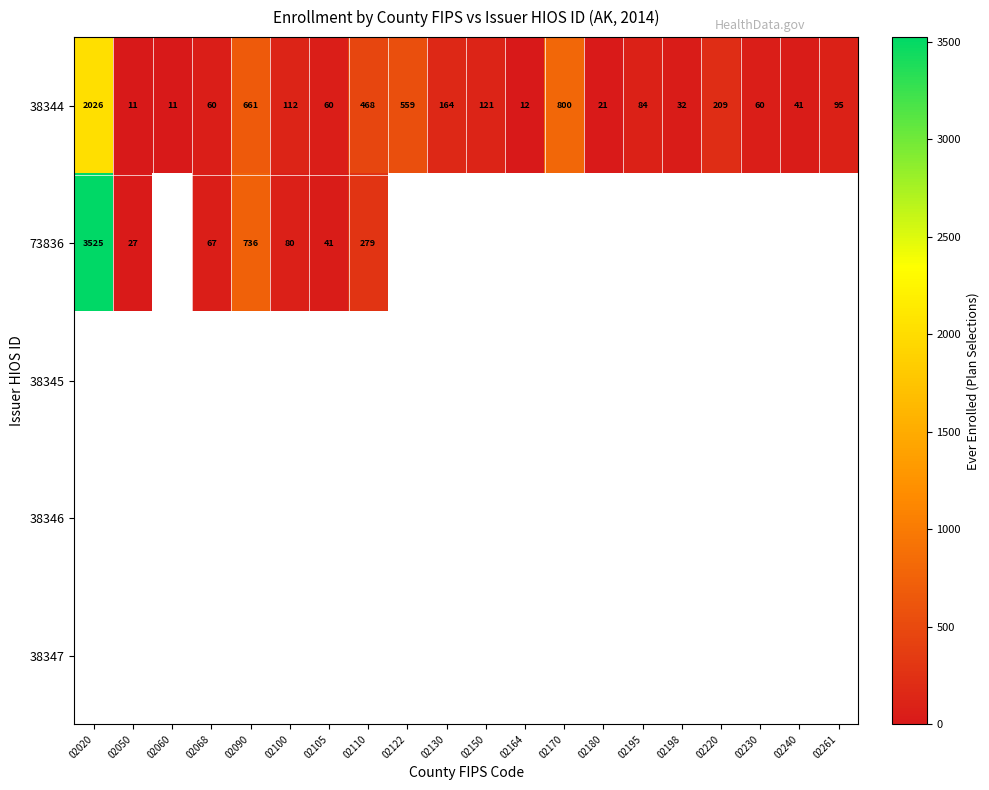

What is the highest value of the 38344 series?

2026